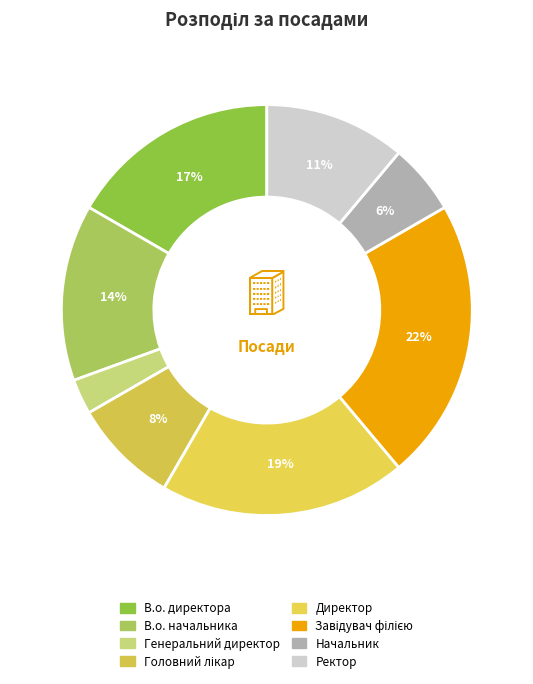

What is the total percentage of Генеральний директор and Ректор?

13.9%